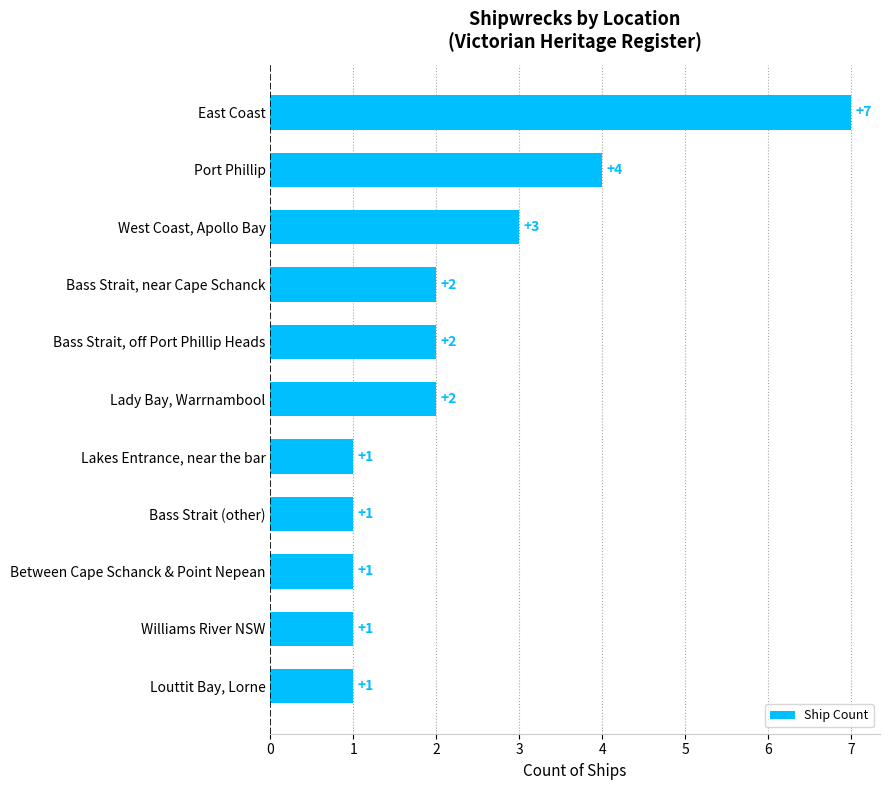

The value at Bass Strait, off Port Phillip Heads is 3. True or false?

False